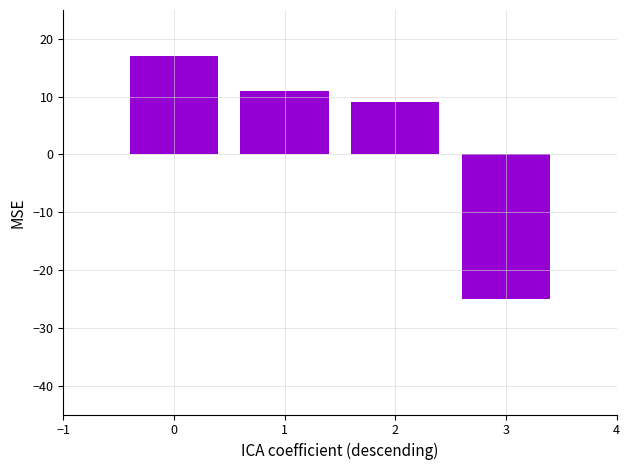

At which label does the data first exceed 11?

0